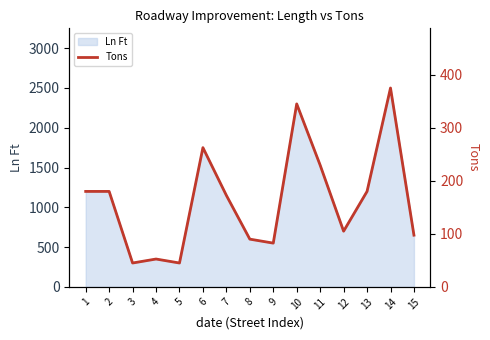

The chart shows a value of 82.5 at 9. True or false?

True